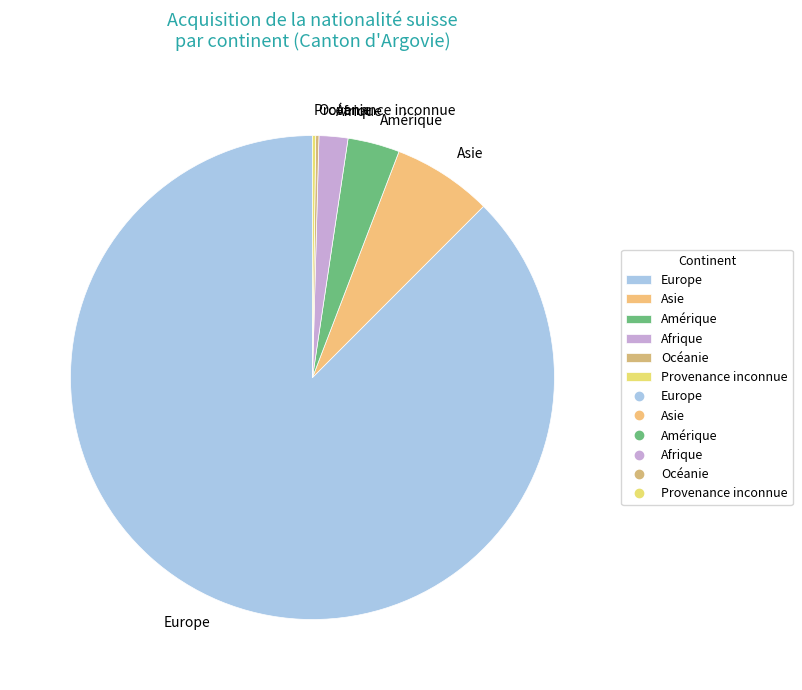

Is it true that Asie is 21% of the pie?

False